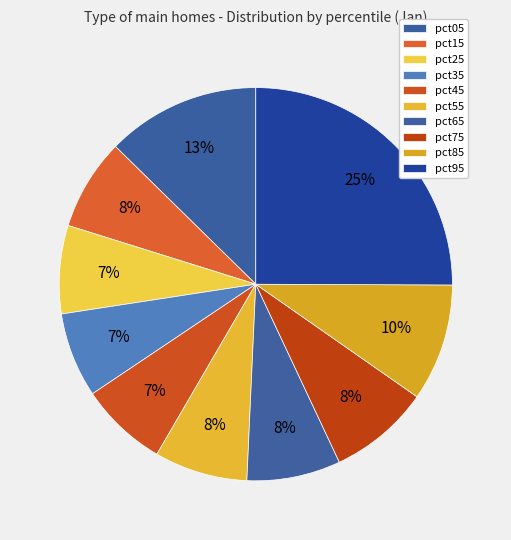

What percentage is the pct35 slice, to the nearest percent?

7%